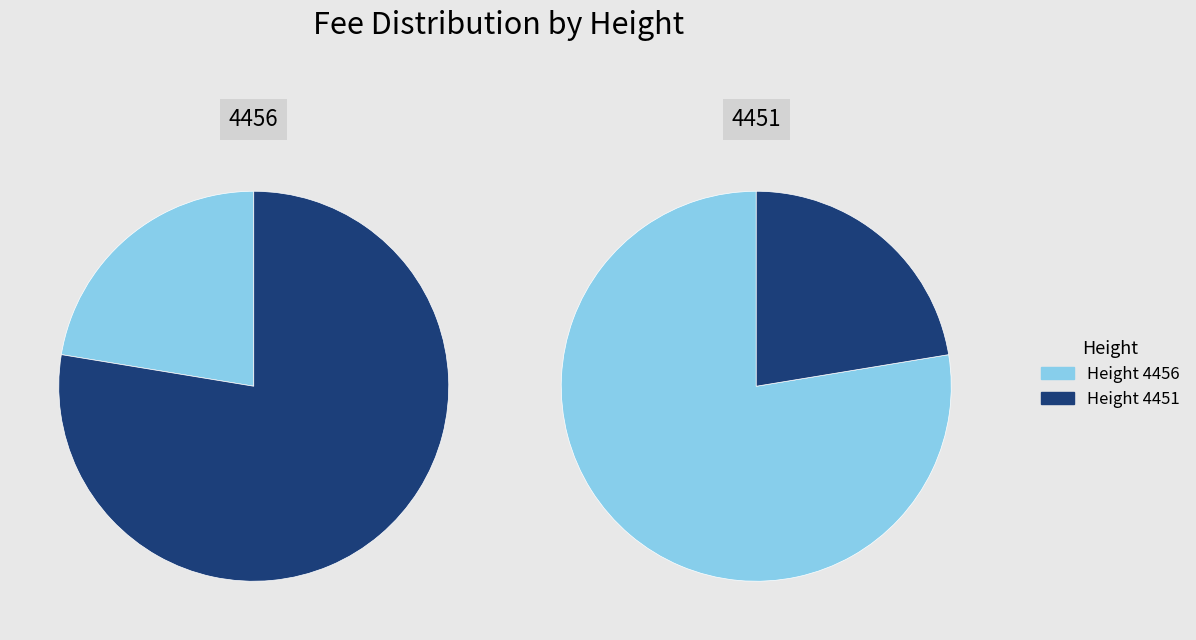

To the nearest percent, what is the combined percentage of 4451 and 4456?

100%